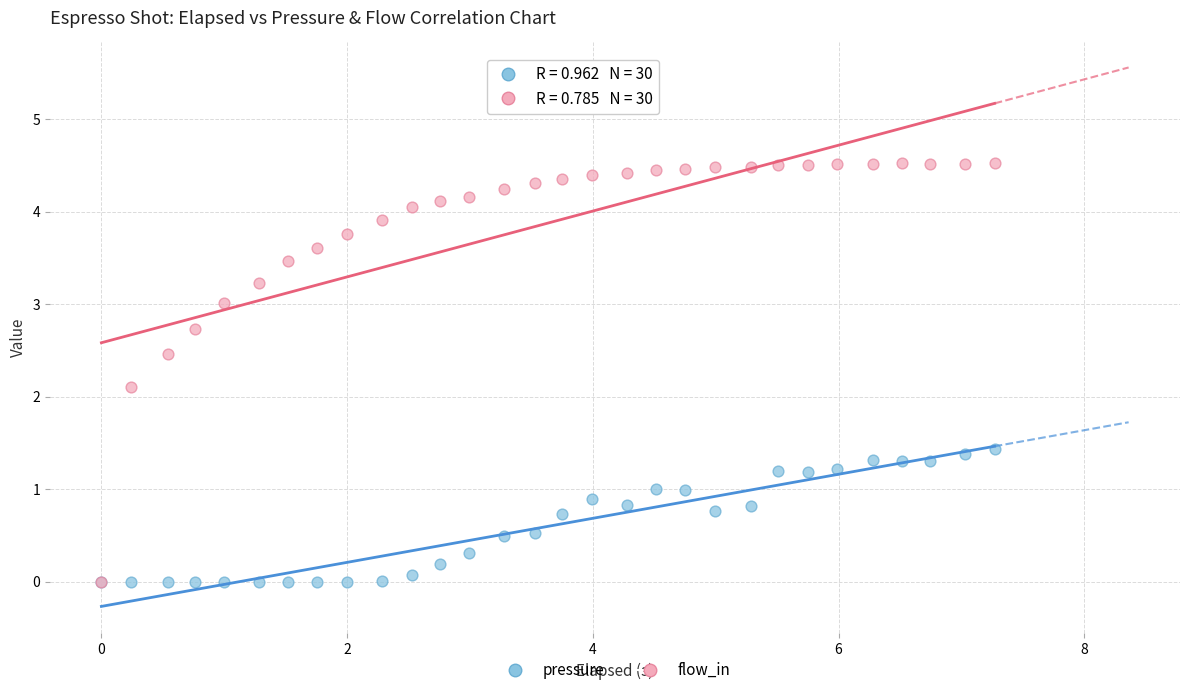

What are all the series names shown in the legend?

pressure, flow_in